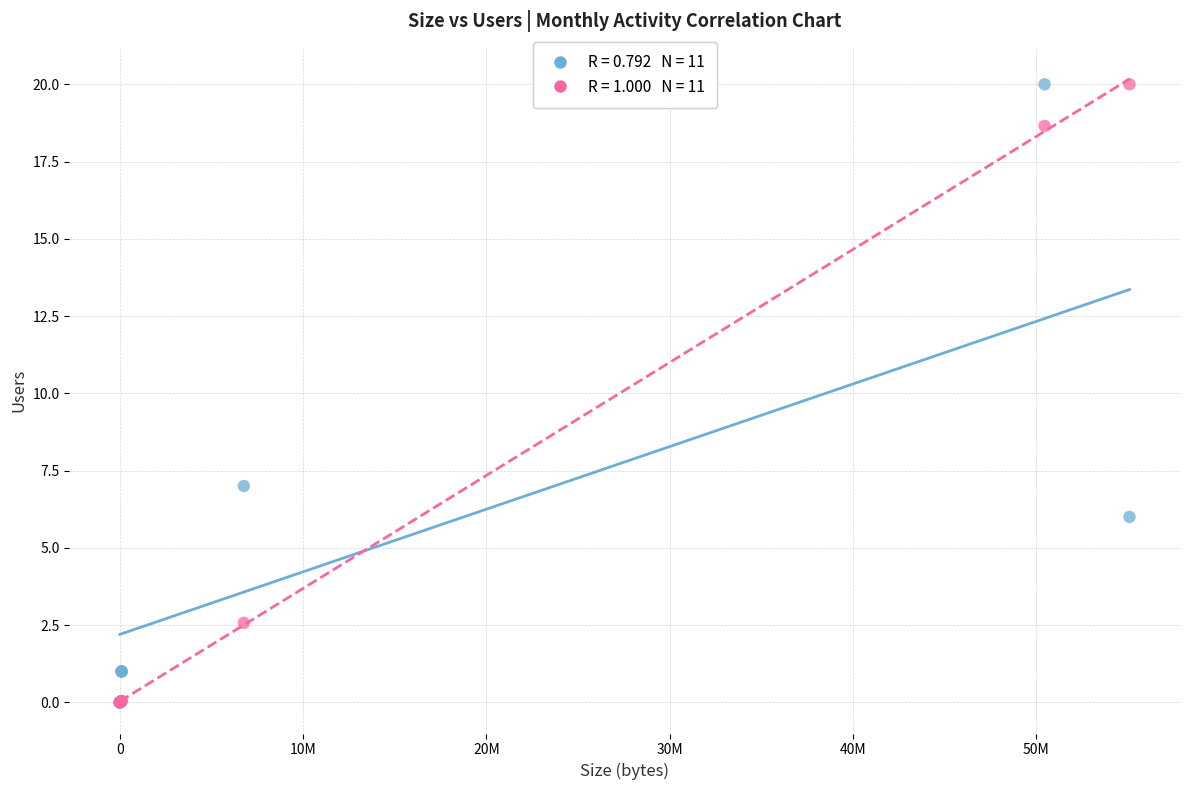

Across all series, what Y value is closest to 10?

7.0